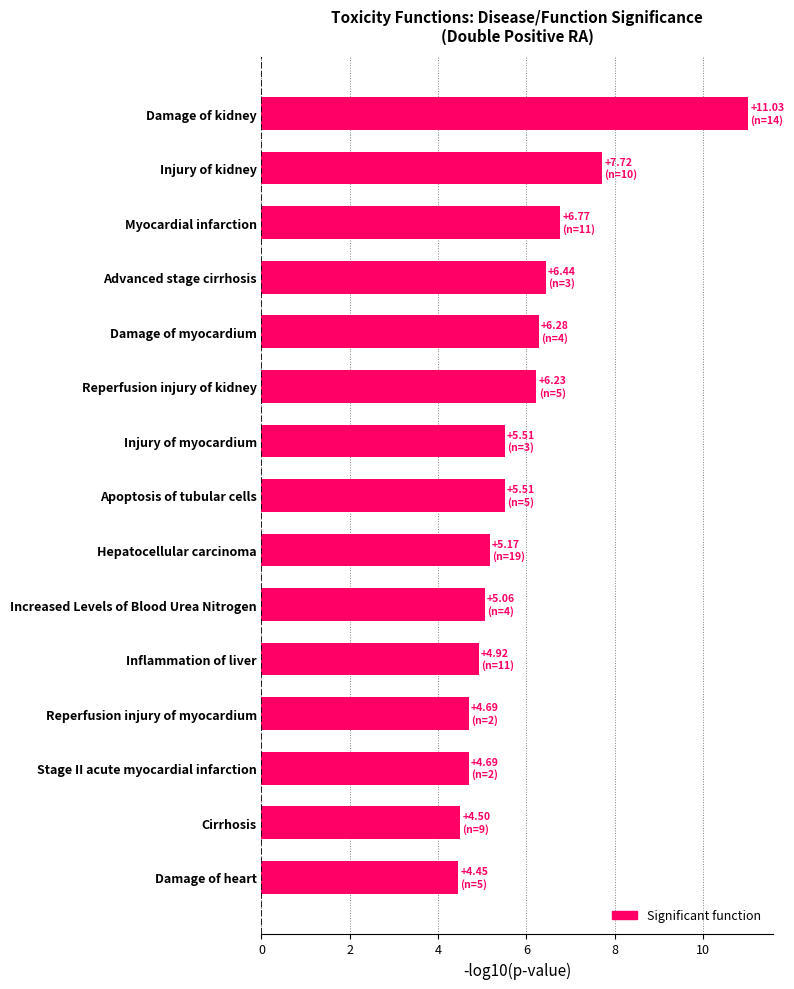

The value at Damage of myocardium is 9.2. True or false?

False